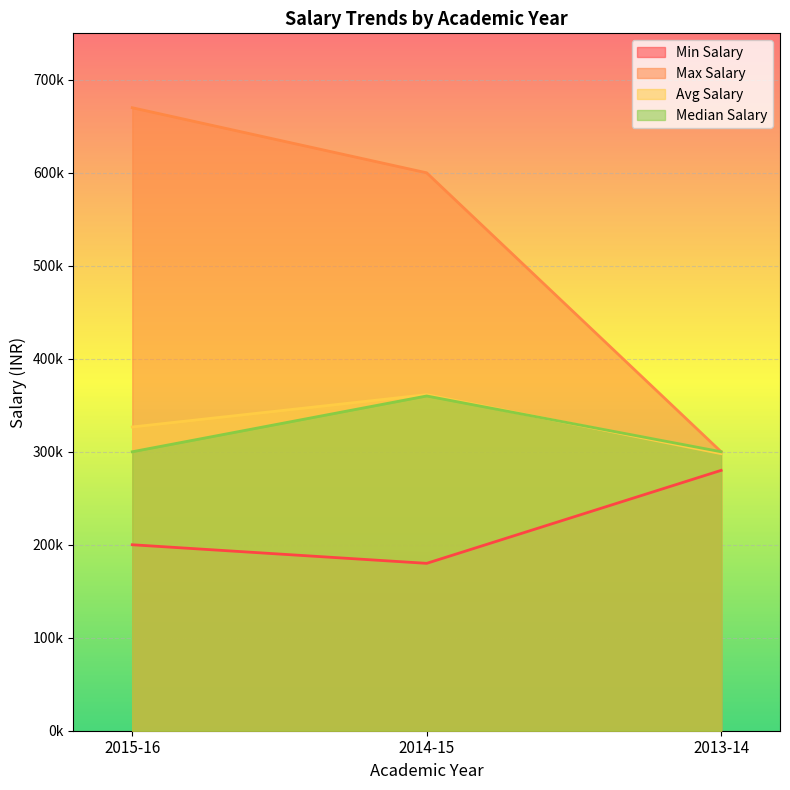

The value of Avg Salary at 2013-14 is 300000. True or false?

True